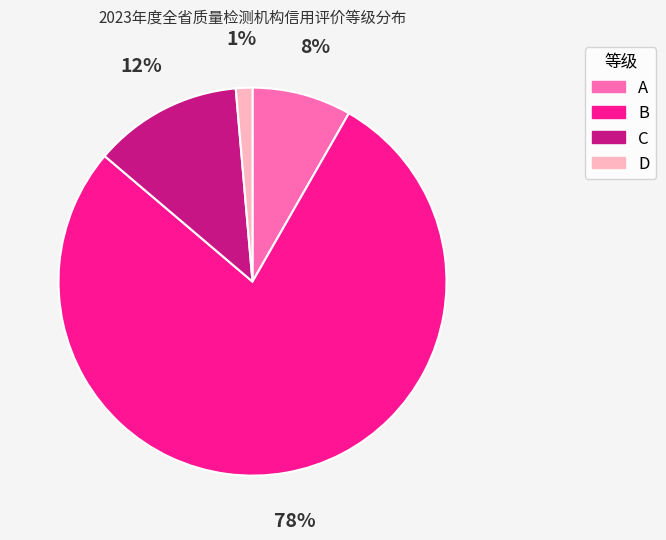

Do A and D together represent more than half of the pie?

No